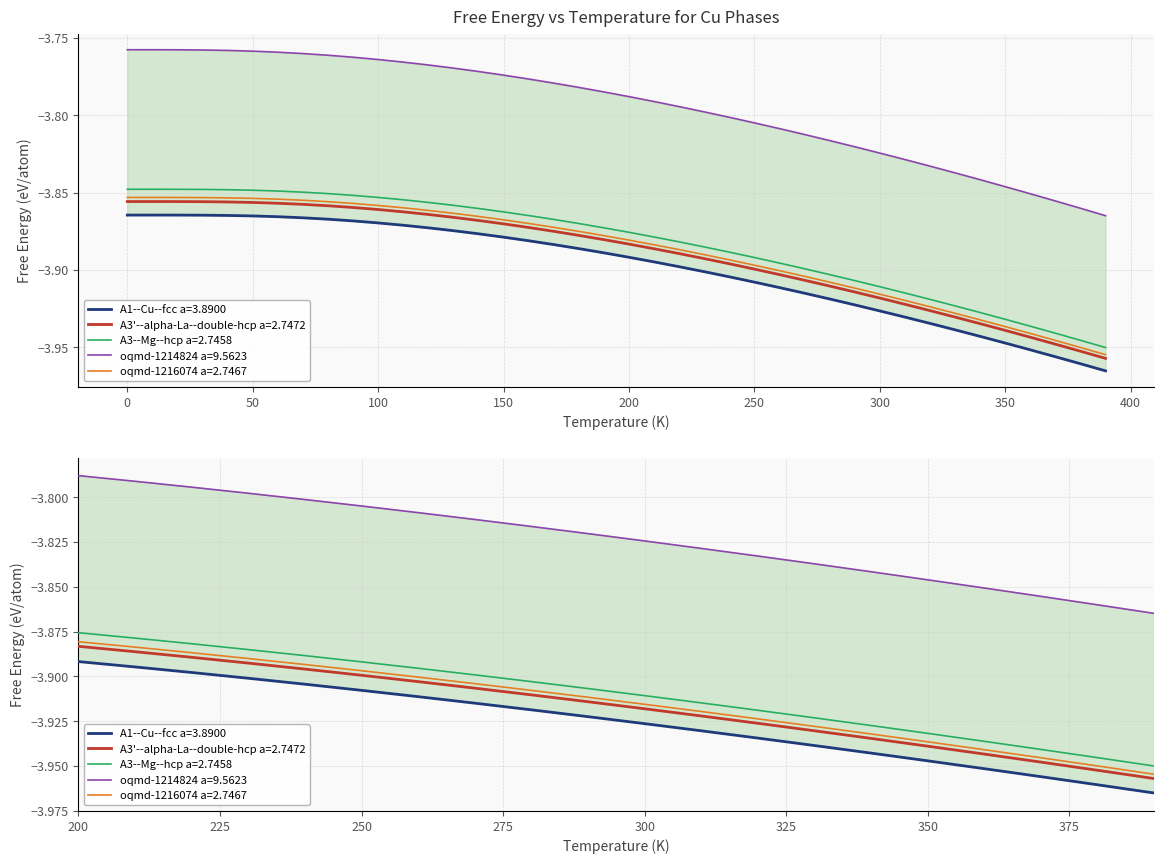

Which category has the lowest value across all series?

390.0